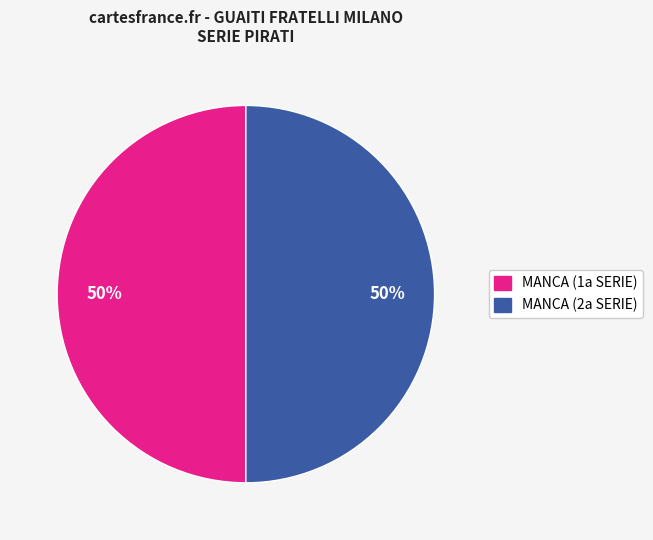

To the nearest percent, what is the difference between the largest and smallest slice percentages?

0%